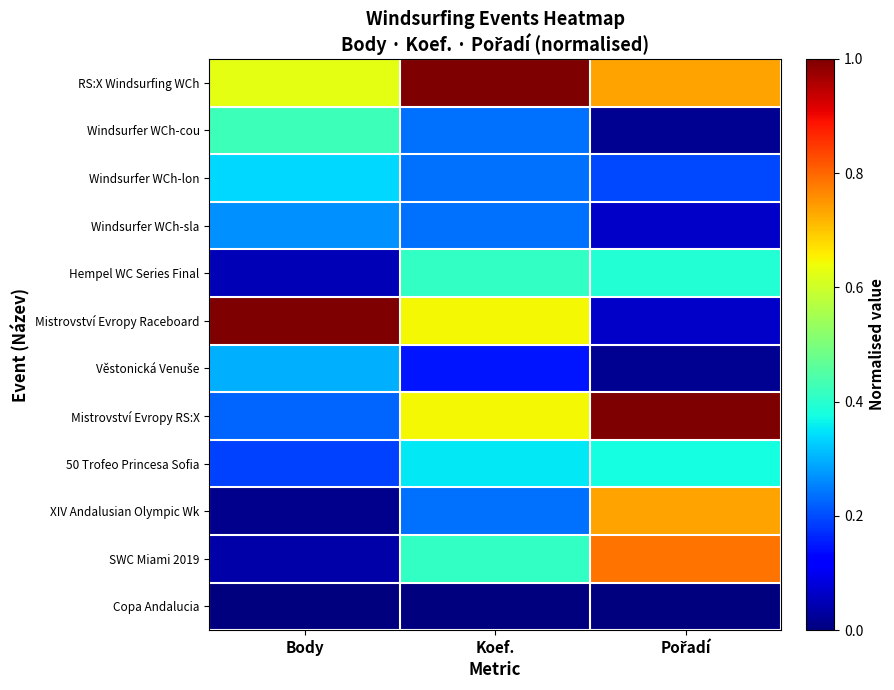

Rank the series by their maximum value, from lowest to highest.

Copa Andalucia, Windsurfer WCh-sla, Věstonická Venuše, Windsurfer WCh-lon, 50 Trofeo Princesa Sofia, Hempel WC Series Final, Windsurfer WCh-cou, XIV Andalusian Olympic Wk, SWC Miami 2019, RS:X Windsurfing WCh, Mistrovství Evropy RS:X, Mistrovství Evropy Raceboard